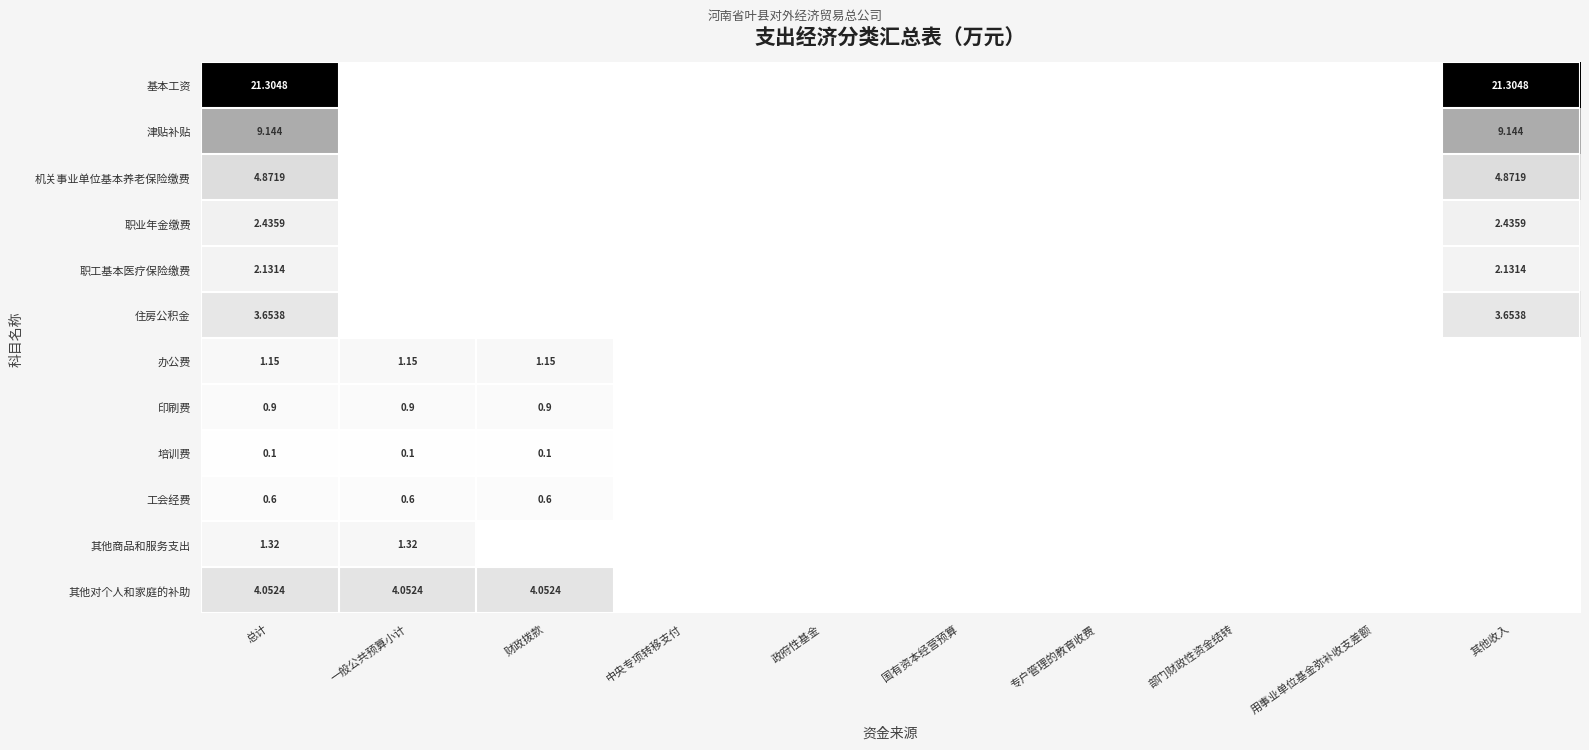

The value of 住房公积金 at 财政拨款 is -2.5. True or false?

False